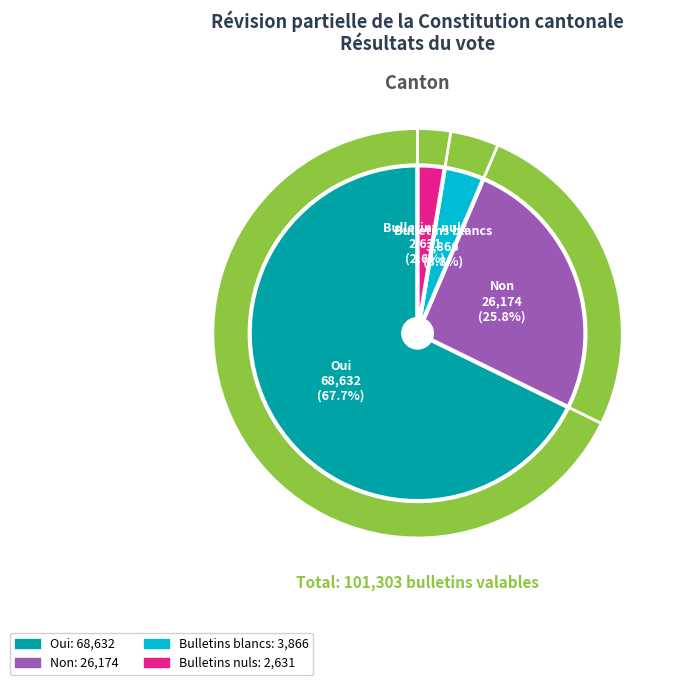

To the nearest percent, what portion does Bulletins nuls represent?

3%